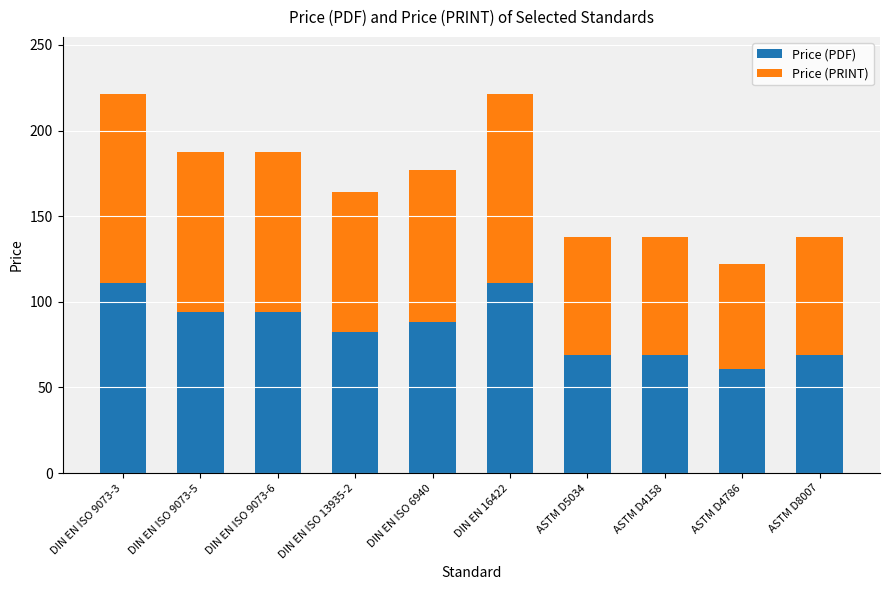

What is the highest value of the Price (PDF) series?

110.8